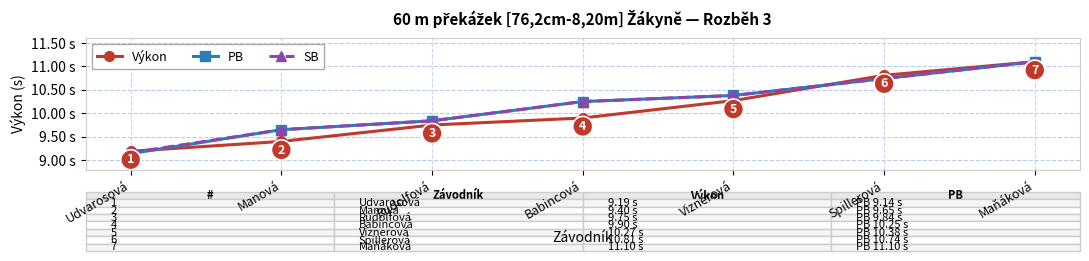

What are all the series names shown in the legend?

Výkon, PB, SB